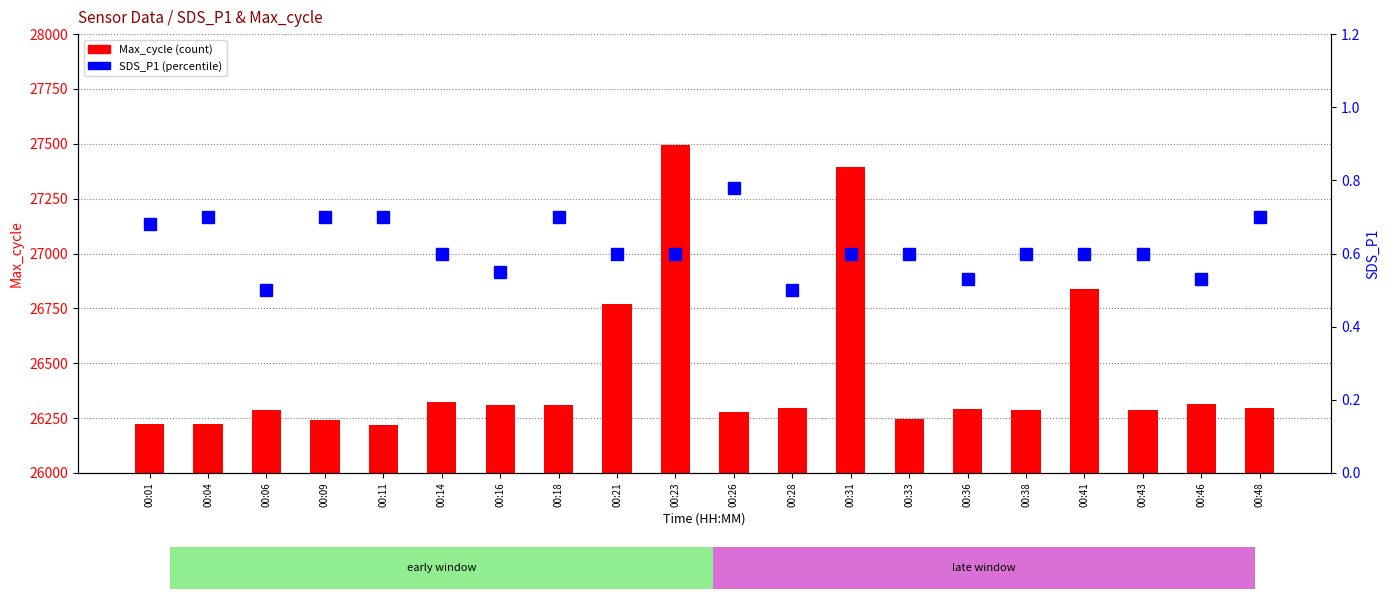

What is the difference between the highest and lowest values at 00:33?

26246.4